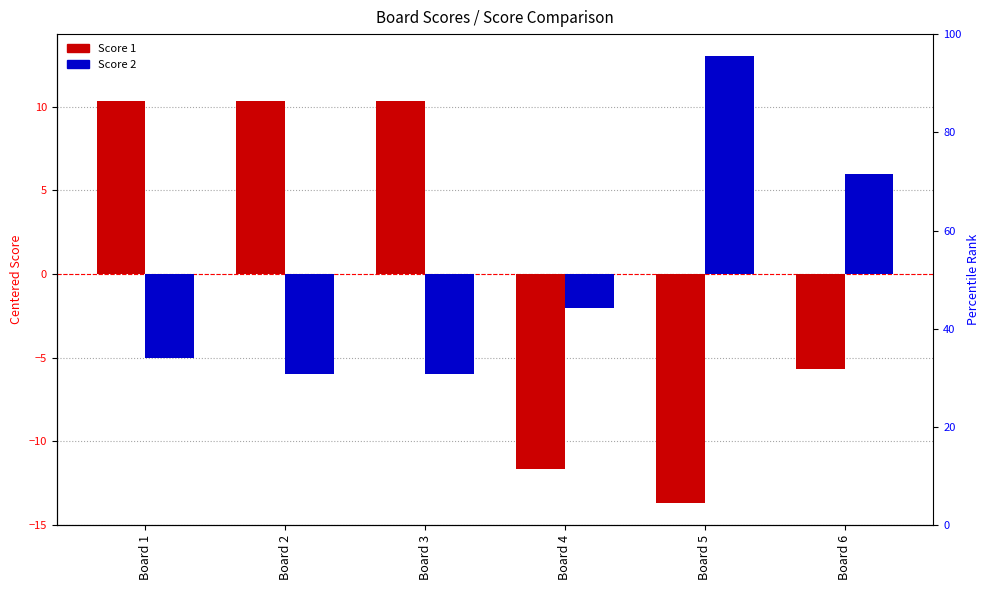

What is the smallest value displayed?

-13.7